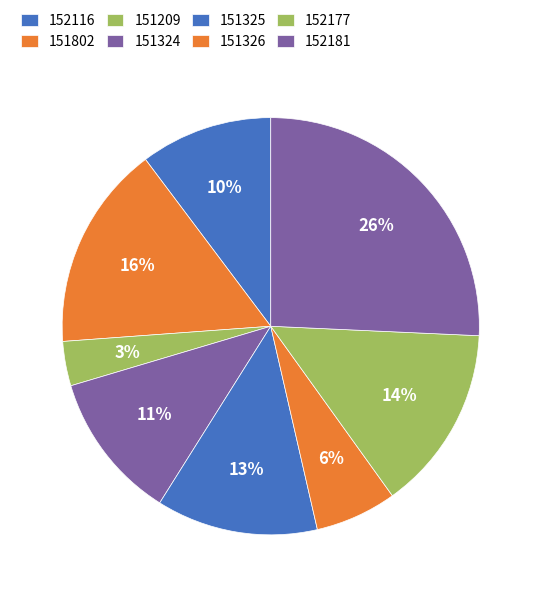

Rank the categories by value from lowest to highest.

151209, 151326, 152116, 151324, 151325, 152177, 151802, 152181